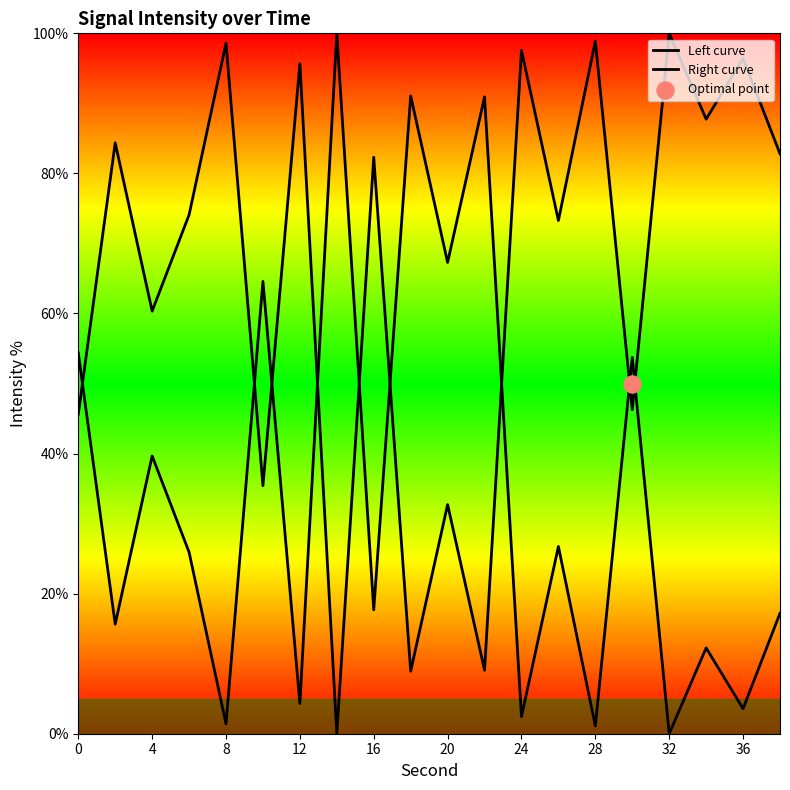

Which series contains the lowest Y value?

Left curve